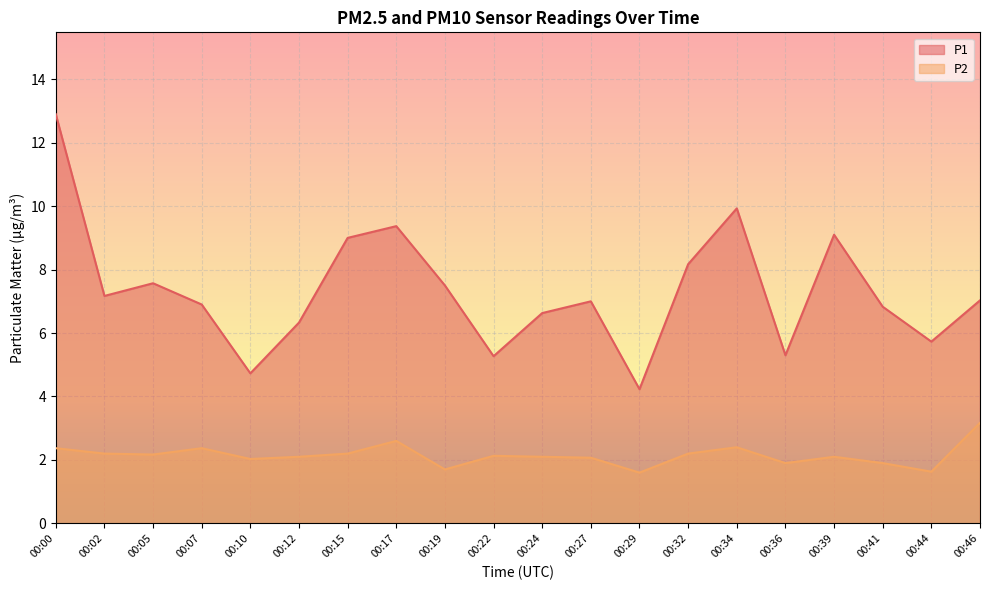

List the series in order of their peak value, lowest first.

P2, P1